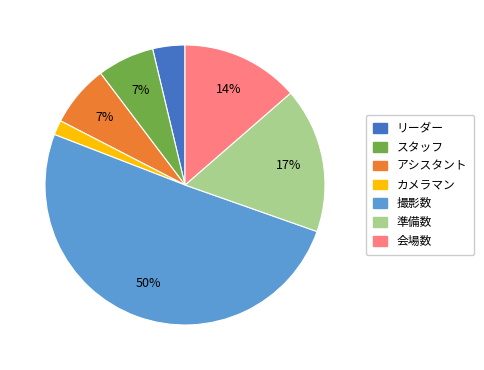

Is it true that 準備数 is 7% of the pie?

False